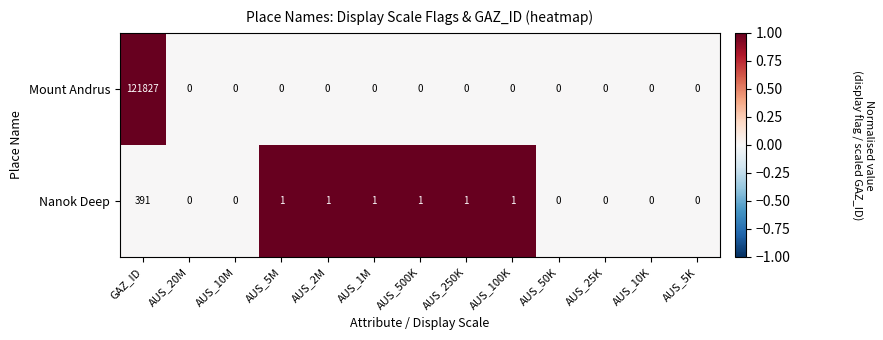

What is the average value of the Nanok Deep series?

31